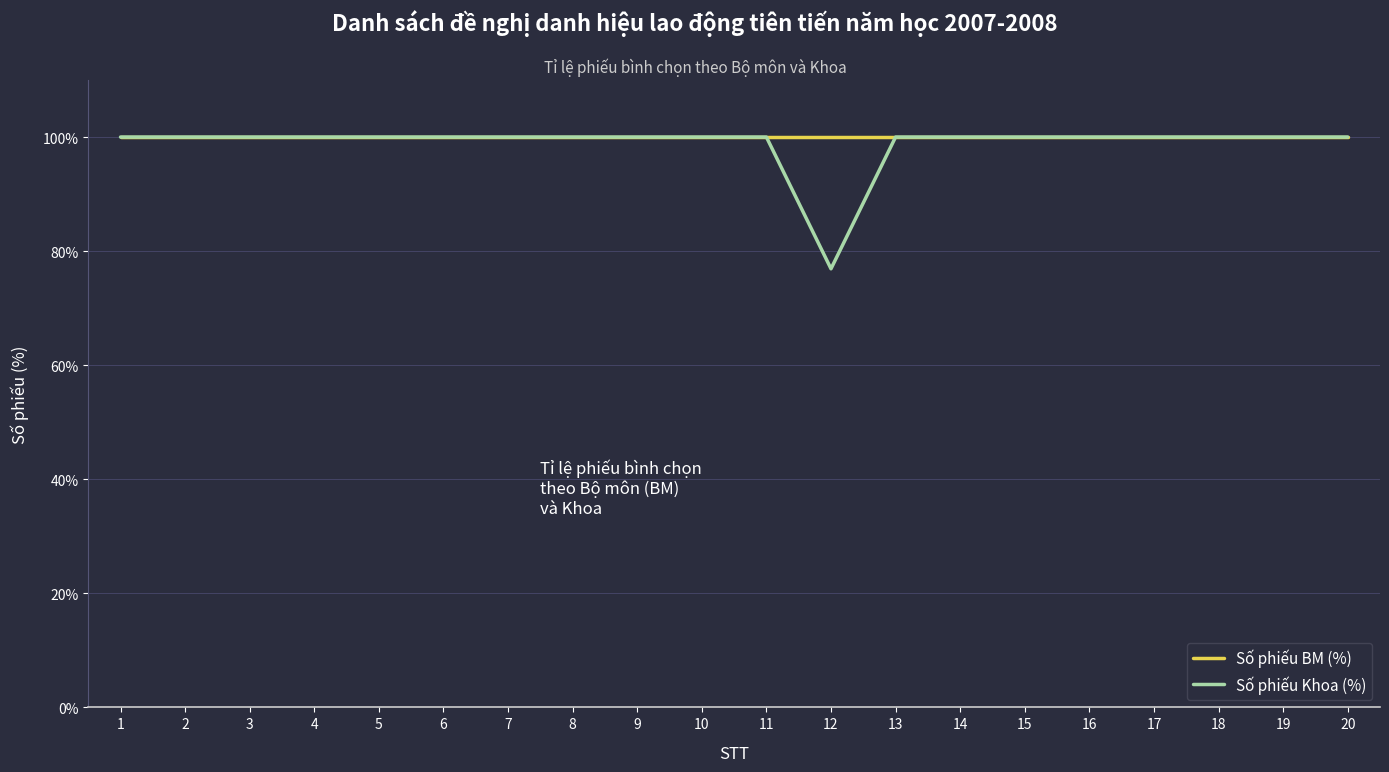

Is it true that Số phiếu BM (%) equals 169.0 at 20?

False